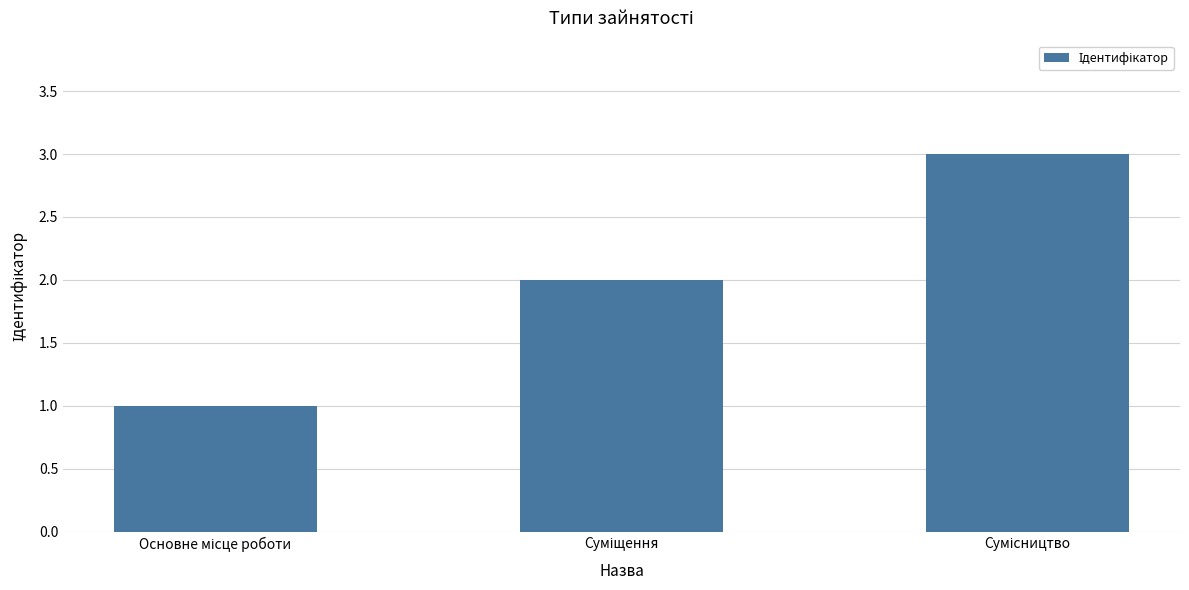

Reading right to left, list all the values displayed in this chart.

3	2	1